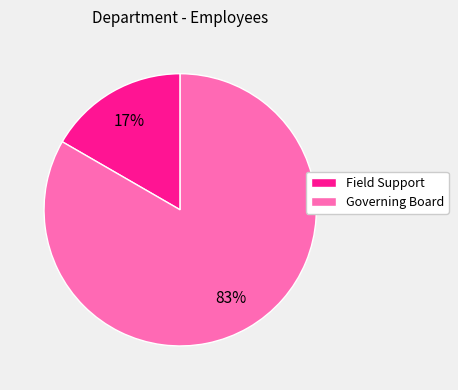

Combined, do Field Support and Governing Board account for over 50%?

Yes